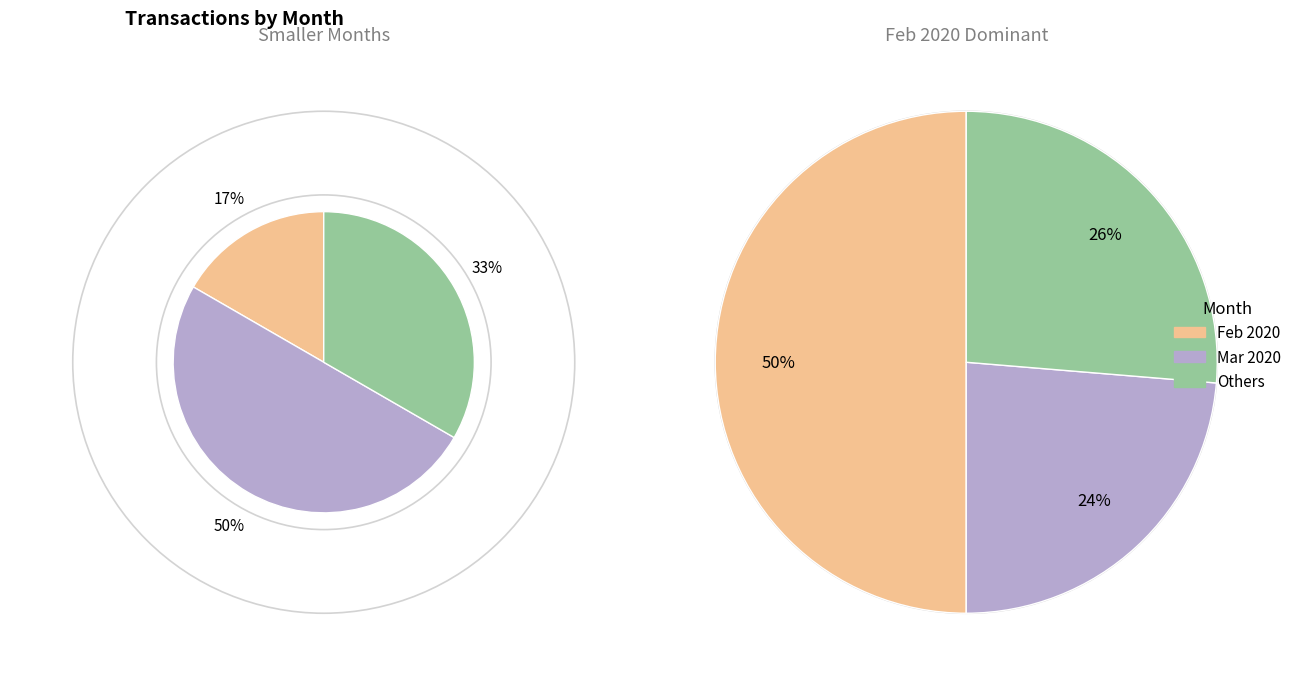

True or false: 2020-04 accounts for 13% of the total.

True